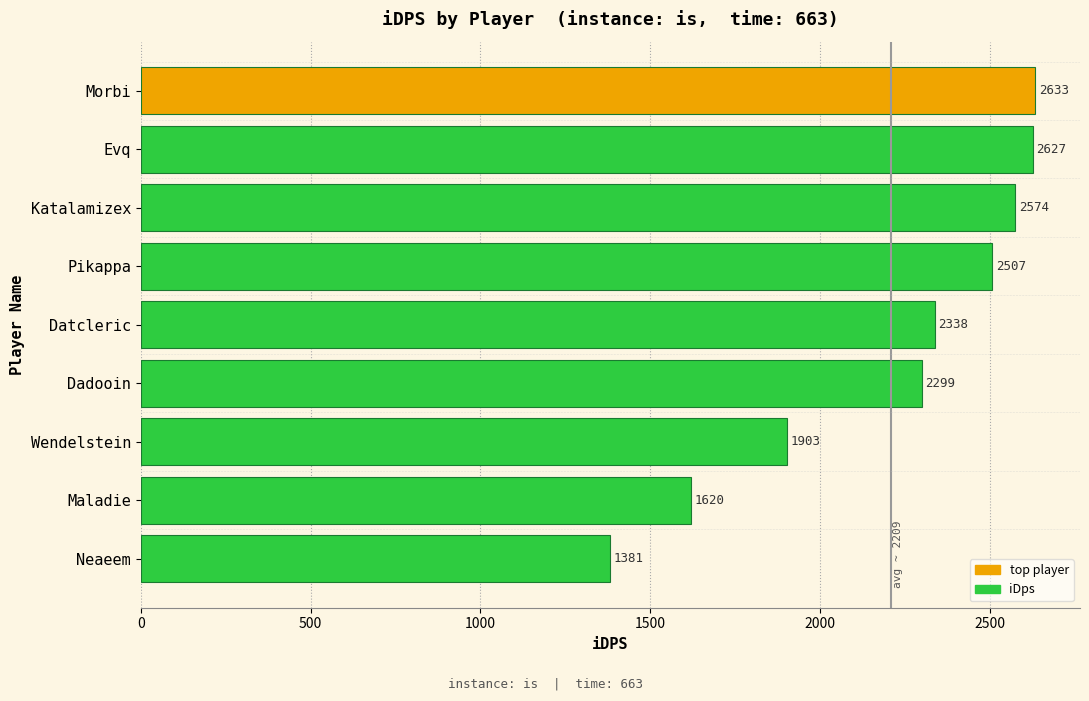

Rank the categories by value from highest to lowest.

Morbi, Evq, Katalamizex, Pikappa, Datcleric, Dadooin, Wendelstein, Maladie, Neaeem